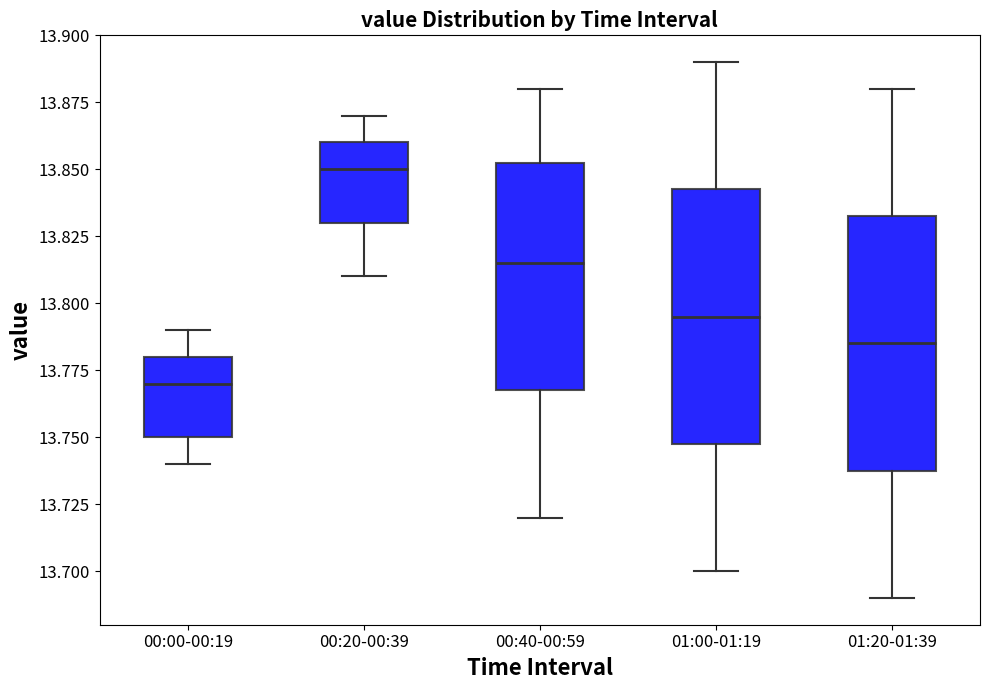

Reading left to right, transcribe this box plot: for each box, give where its median line is, the range the box spans, and where its two whiskers end, as read against the y-axis. The values are not printed on the chart, so give them approximately, as read against the axis.

00:00-00:19: median 13.770, box 13.750 to 13.780, whiskers 13.740 to 13.790
00:20-00:39: median 13.850, box 13.830 to 13.860, whiskers 13.810 to 13.870
00:40-00:59: median 13.815, box 13.770 to 13.855, whiskers 13.720 to 13.880
01:00-01:19: median 13.795, box 13.750 to 13.845, whiskers 13.700 to 13.890
01:20-01:39: median 13.785, box 13.740 to 13.835, whiskers 13.690 to 13.880